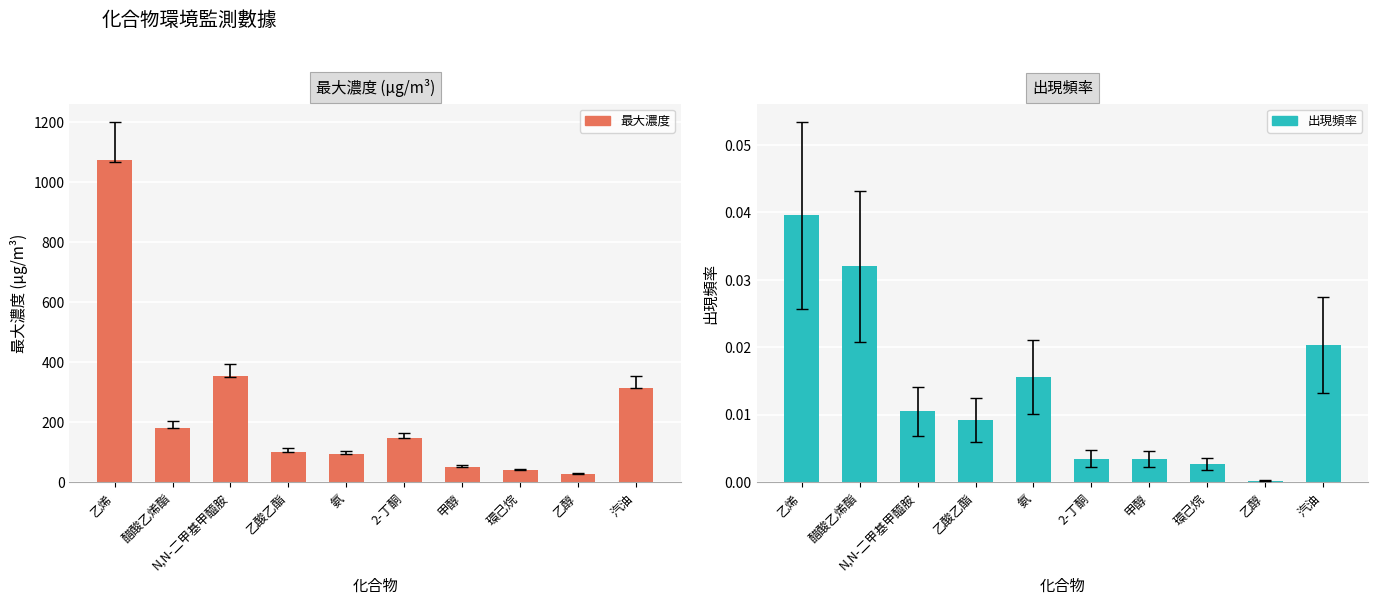

Where is 出現頻率 nearest to the value 0?

乙醇